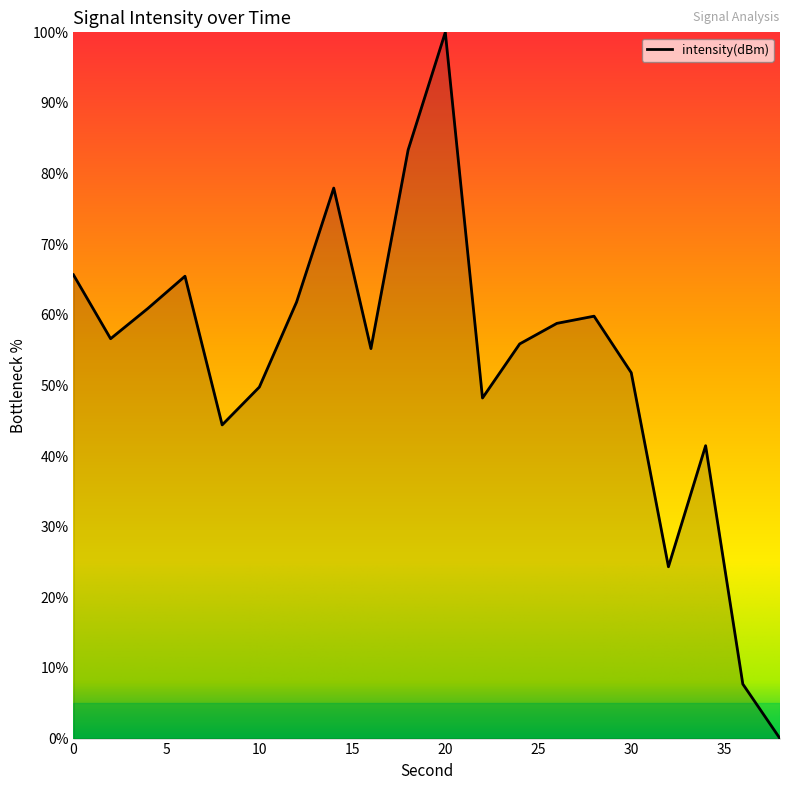

What is the difference between the maximum and minimum values?

100.0